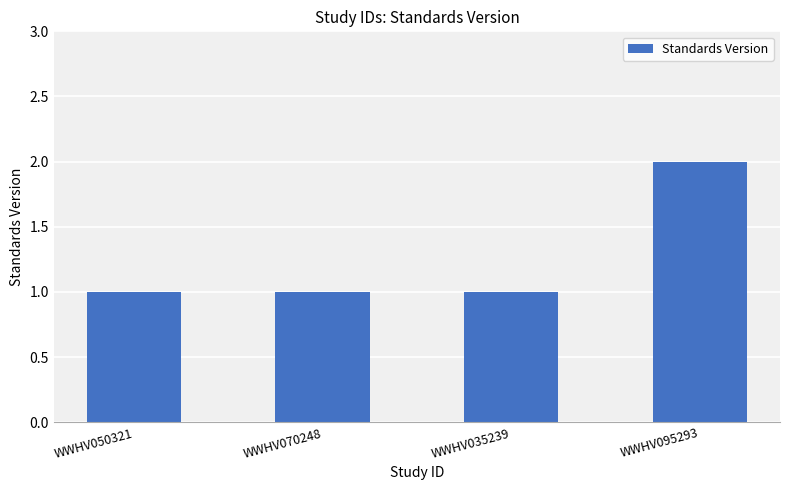

The value at WWHV095293 is 2. True or false?

True